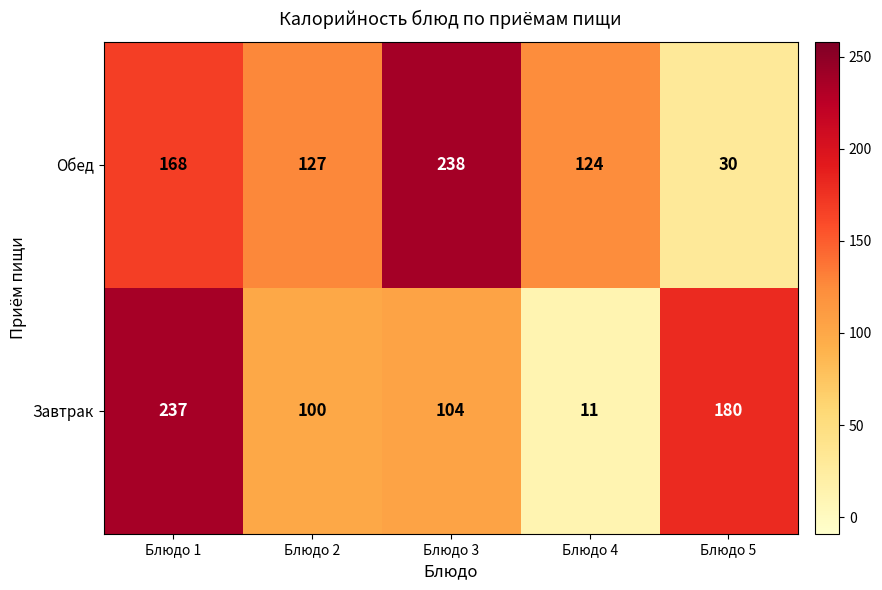

Reading left to right, extract all data points from this chart.

Обед: Блюдо 1=168	Блюдо 2=127	Блюдо 3=238	Блюдо 4=124	Блюдо 5=30
Завтрак: Блюдо 1=237	Блюдо 2=100	Блюдо 3=104	Блюдо 4=11	Блюдо 5=180